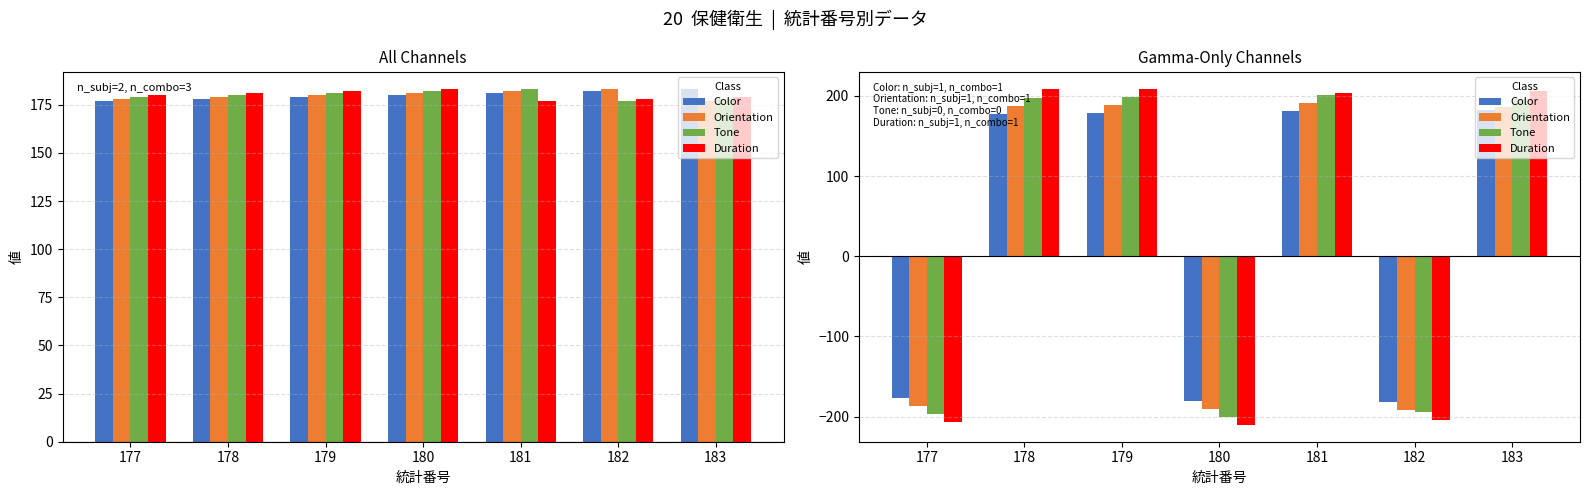

Is it true that Orientation equals -337.0 at 180?

False